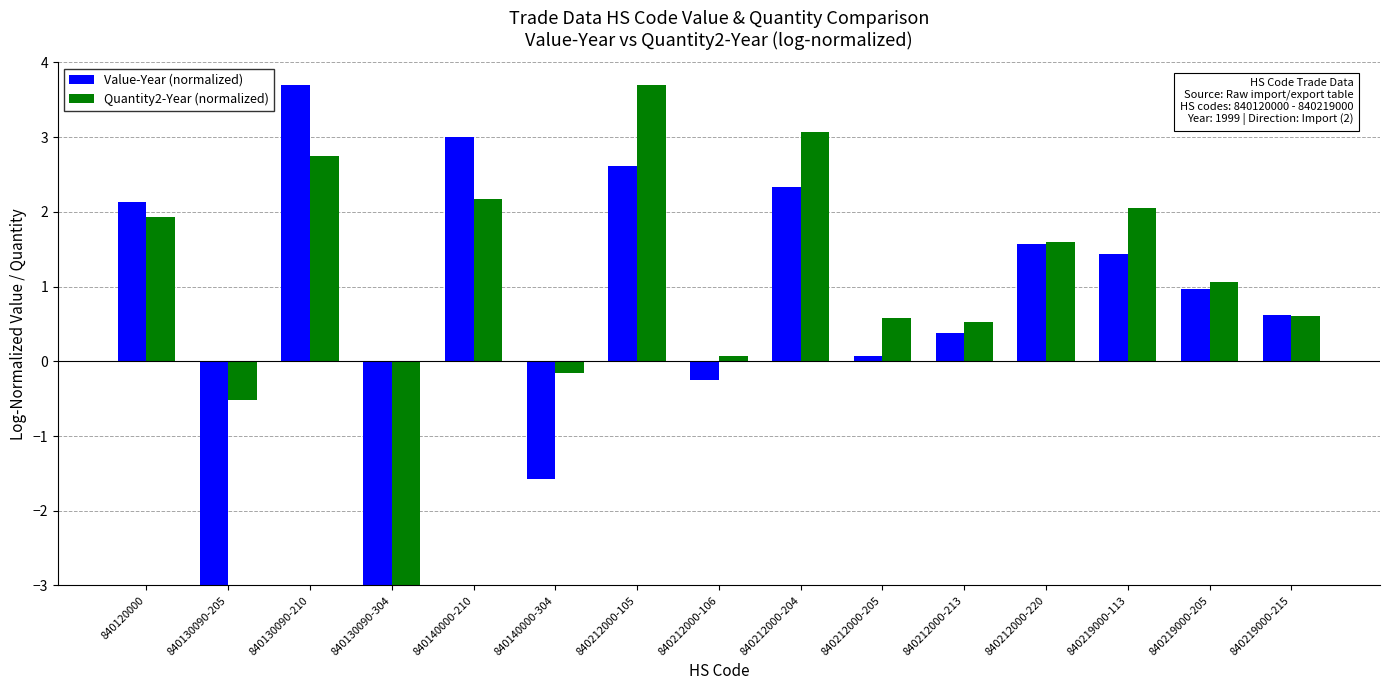

Where is Value-Year (normalized) nearest to the value 0?

840212000-205